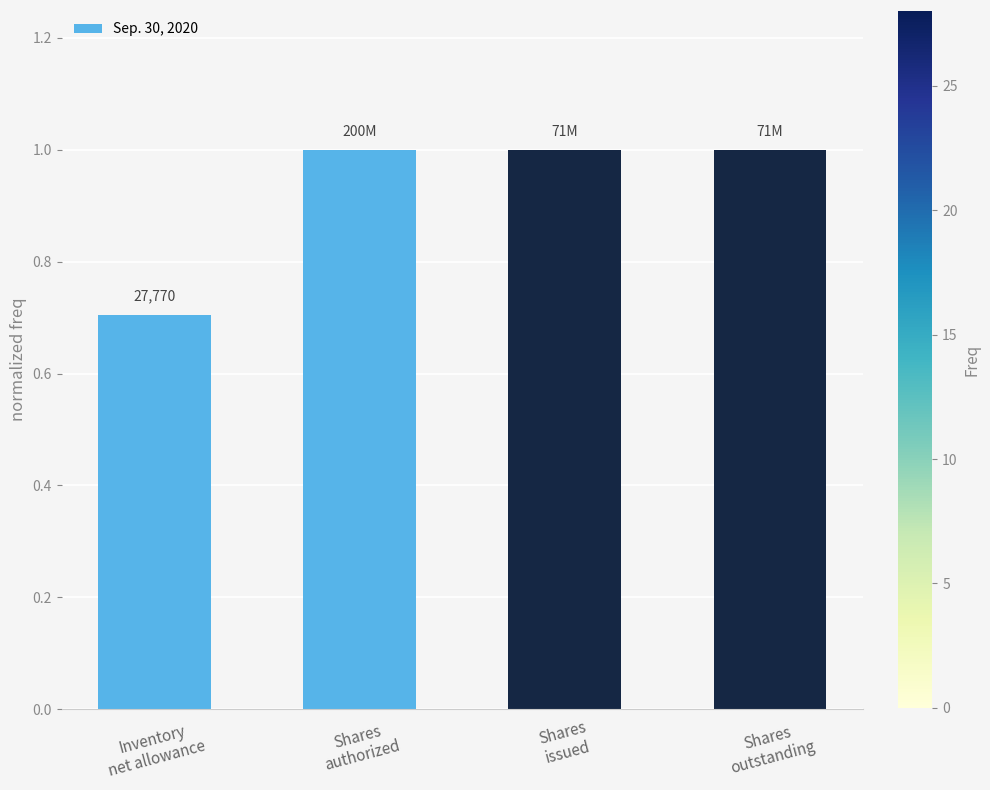

What value does the data have at Shares
authorized?

1.0